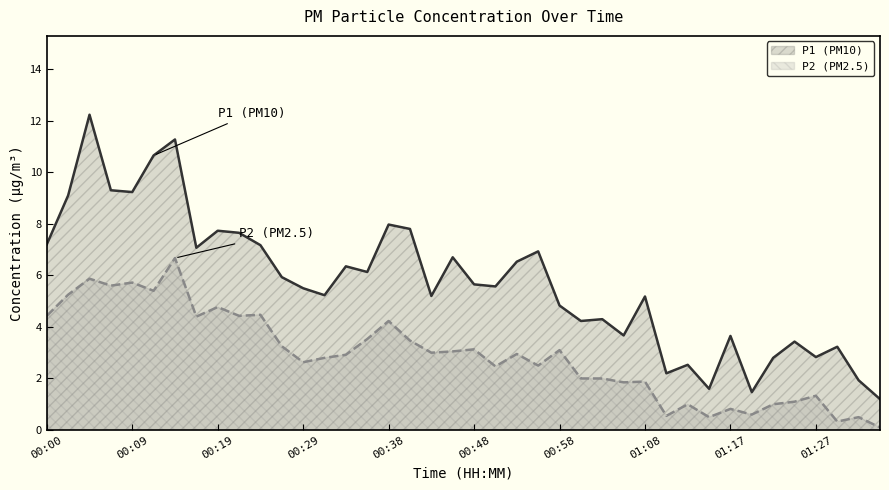

What is the difference between the second highest and minimum values in the P1 series?

10.1